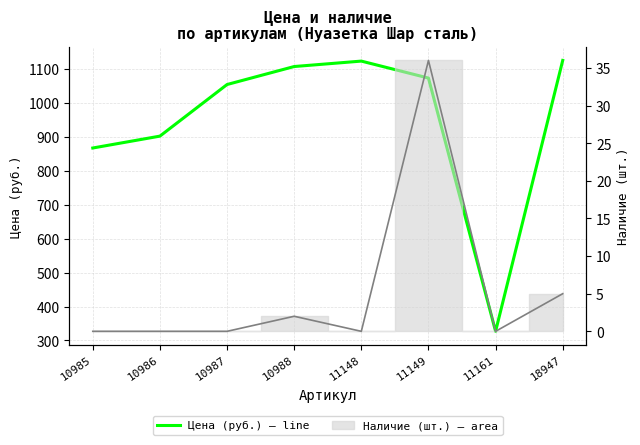

Read the Цена (руб.) value at 11161, to the nearest 100.

300